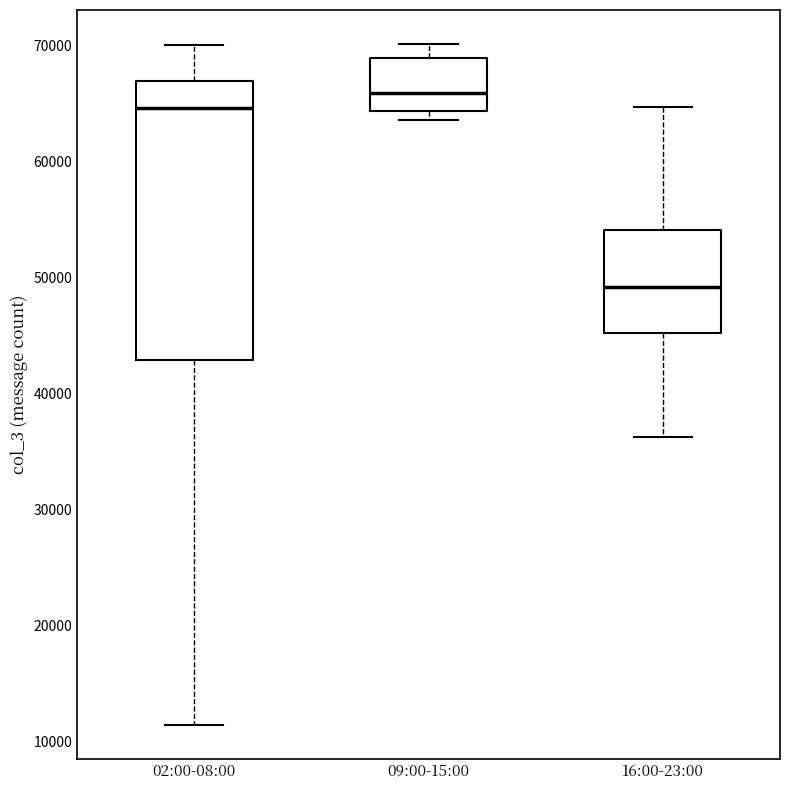

Where does the median line of the box for 09:00-15:00 sit on the y-axis? The values are not printed on the chart, so give them approximately, as read against the axis.

66000